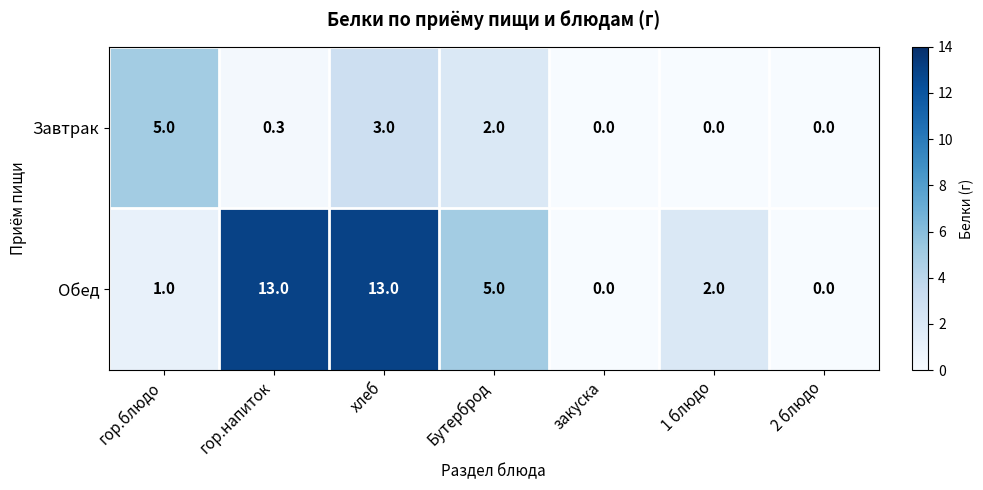

What is the average value of the Обед series?

4.9